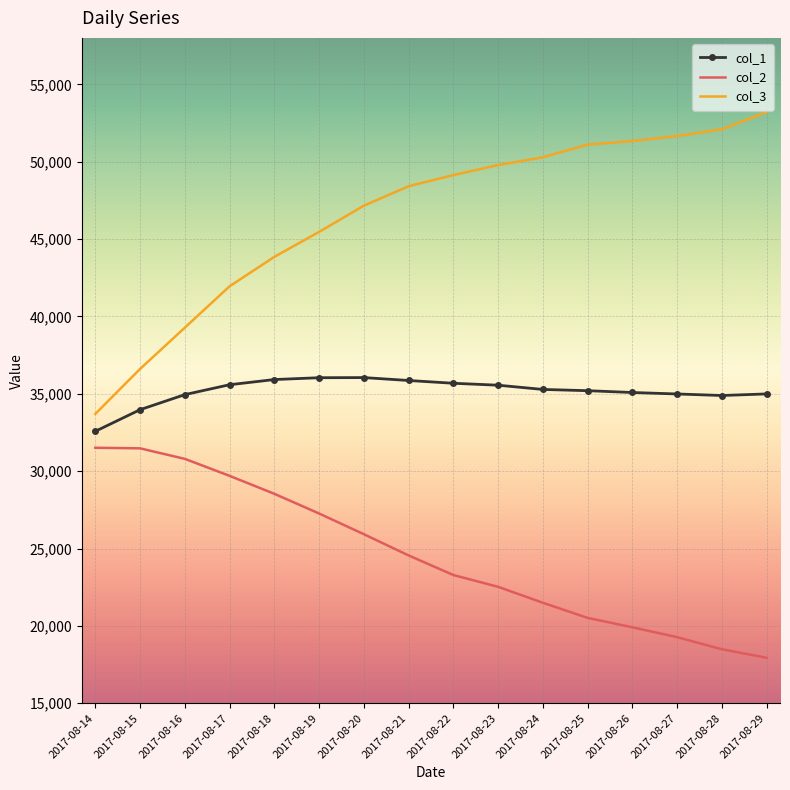

What is the spread (max minus min) of values at 2017-08-27?

32386